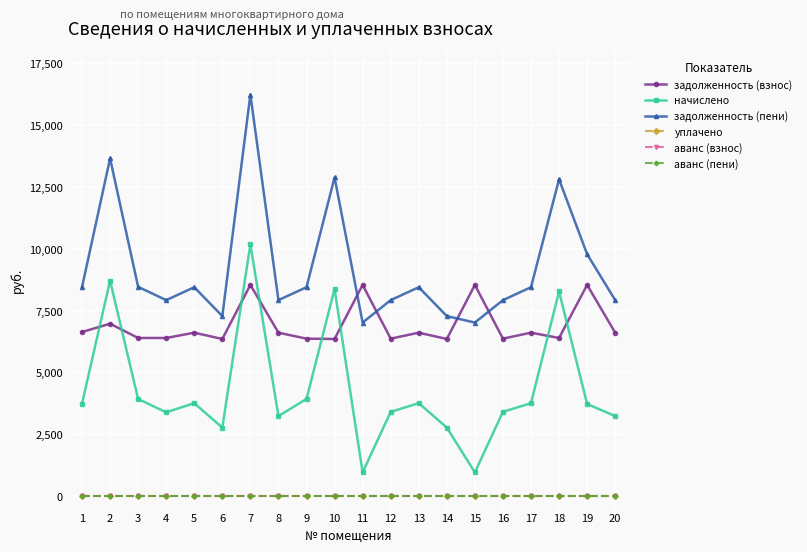

Does the chart display data point markers on the line(s)?

Yes